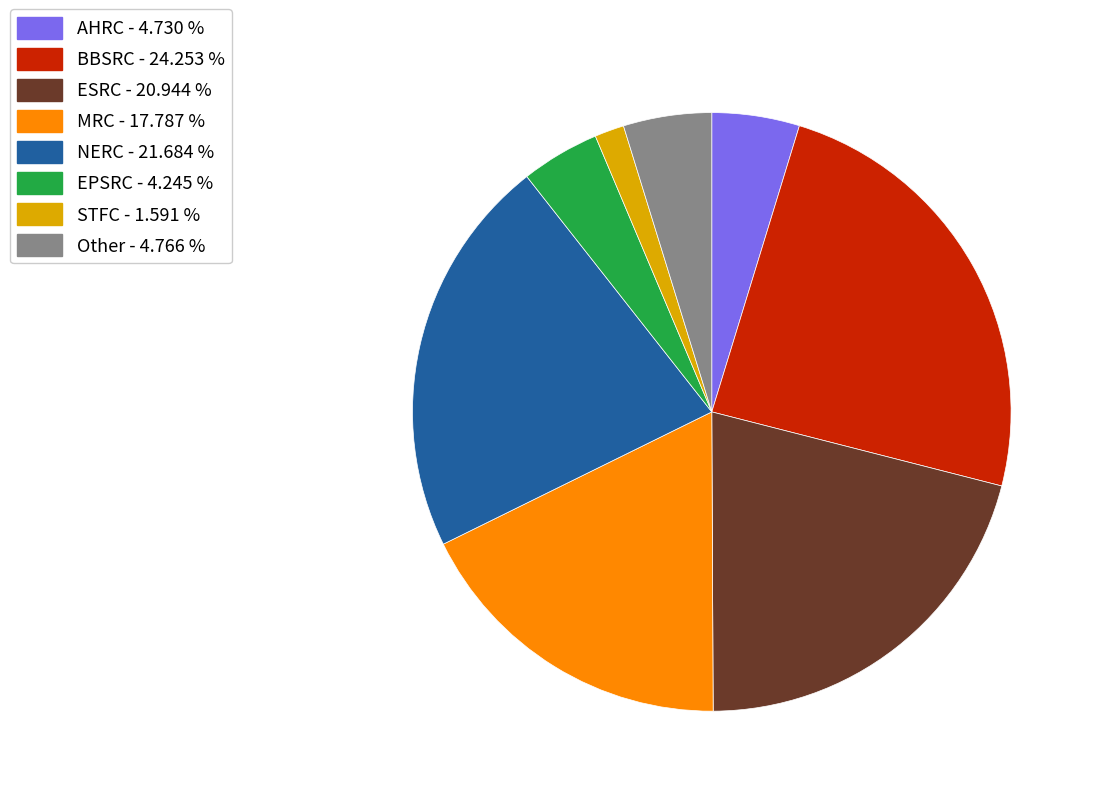

Combined, do EPSRC and NERC account for over 50%?

No